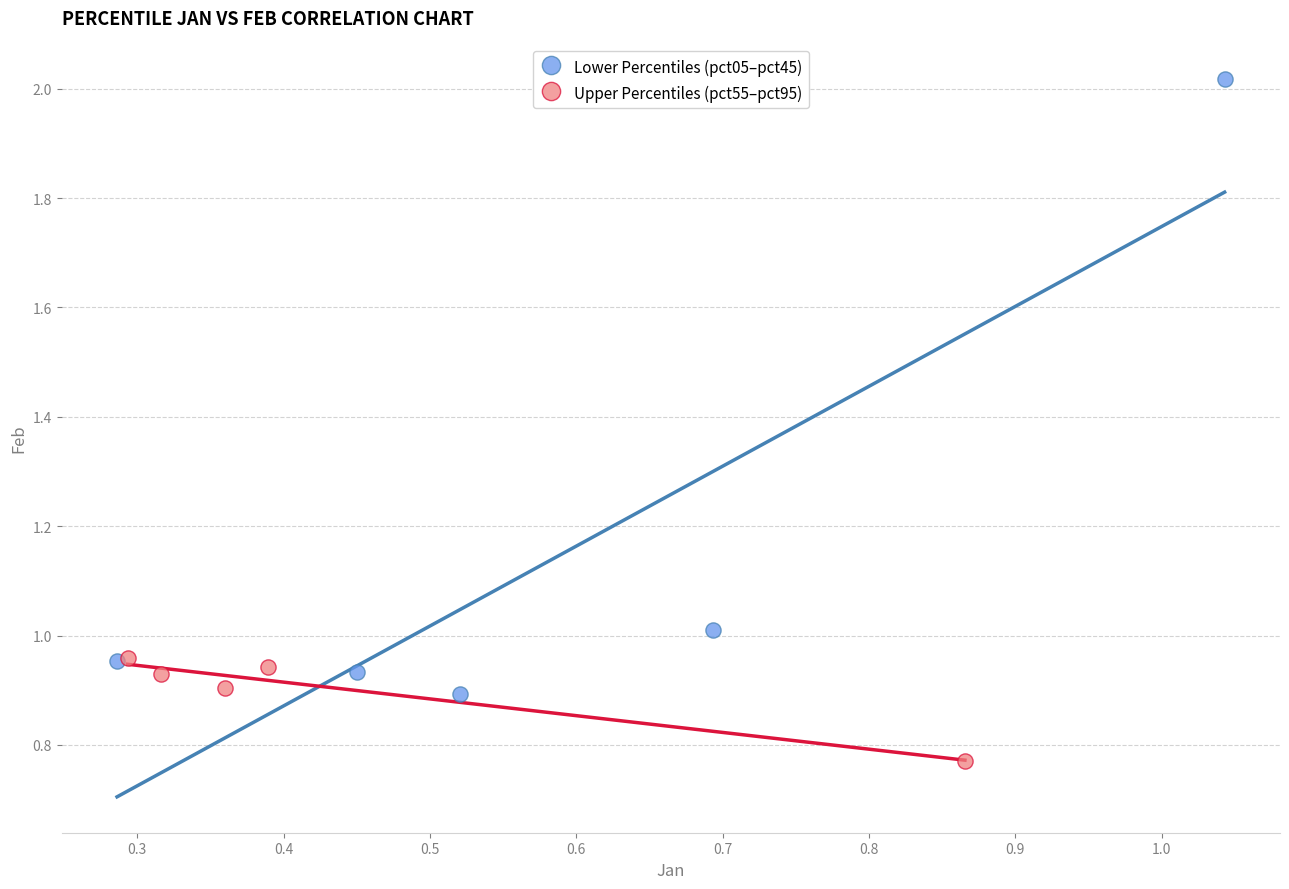

Which series reaches the maximum Y coordinate?

Lower Percentiles (pct05–pct45)